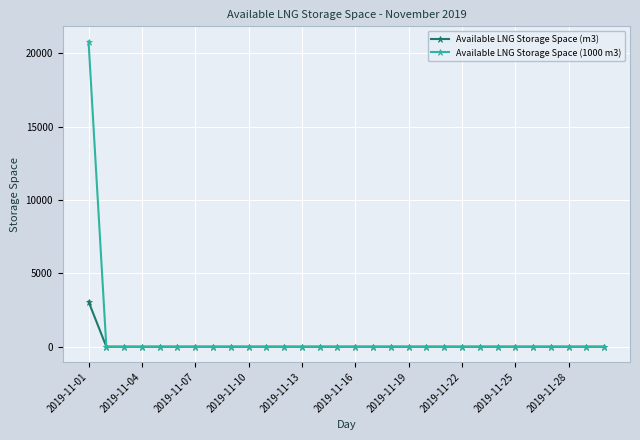

Which series has the widest spread of values?

Available LNG Storage Space (1000 m3)